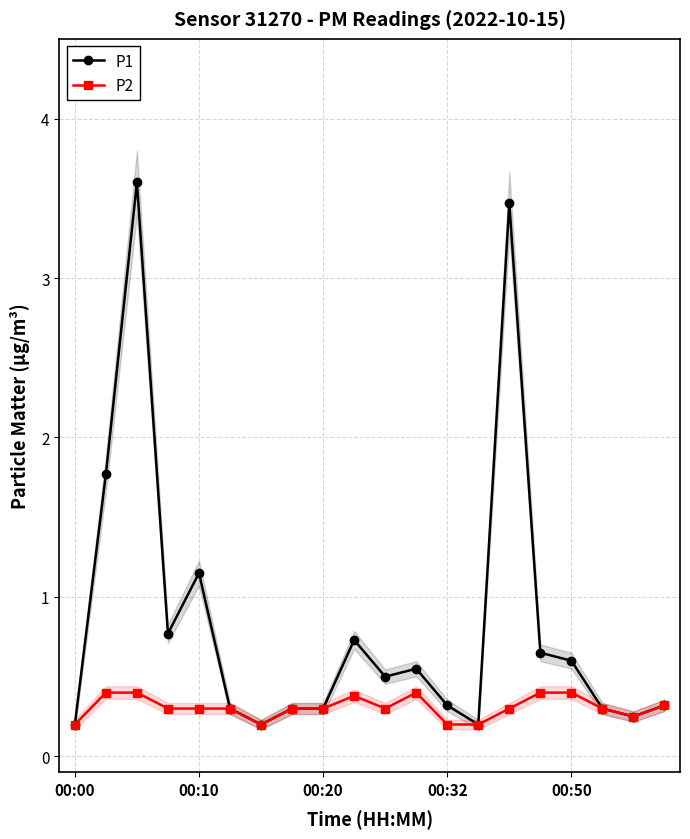

Which category has the lowest value in the P2 series?

00:00